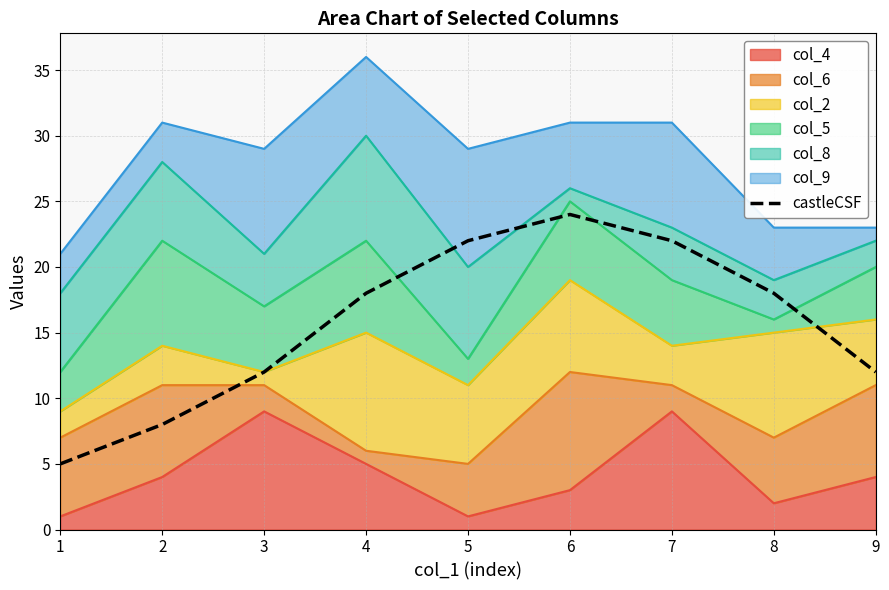

What is the sum of the values at 1 and 9?

17